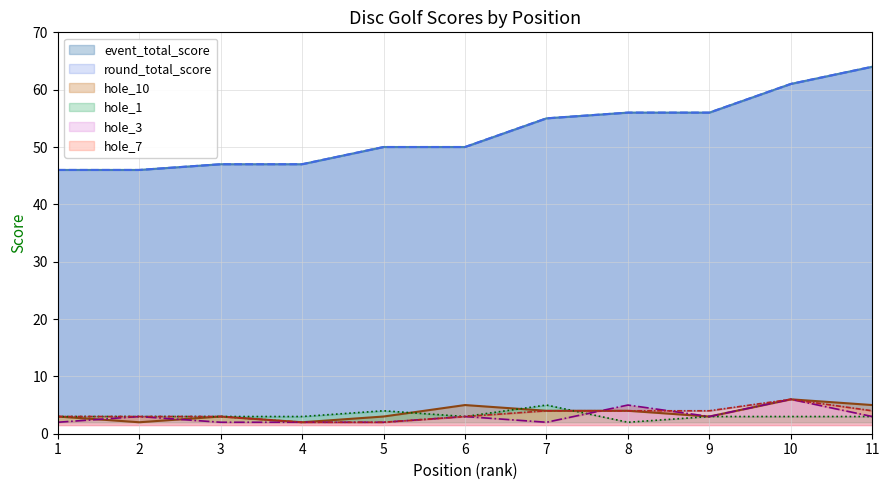

True or false: hole_7 and round_total_score cross at least once.

False